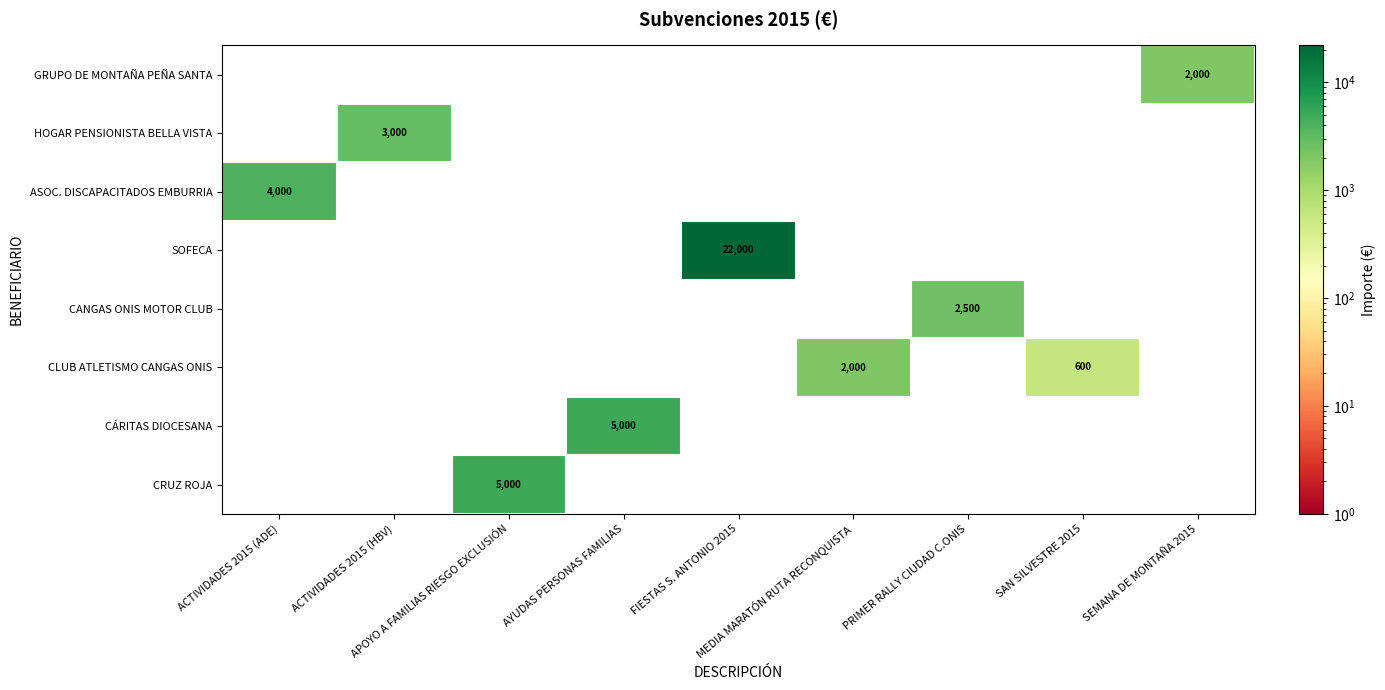

What is the total value across all series at FIESTAS S. ANTONIO 2015?

22000